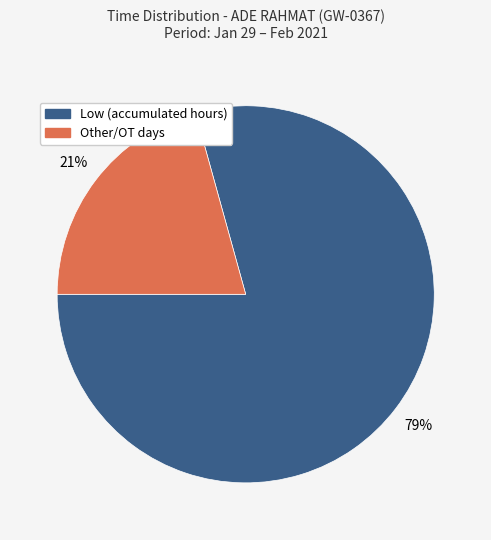

To the nearest percent, what is the average slice percentage?

50%